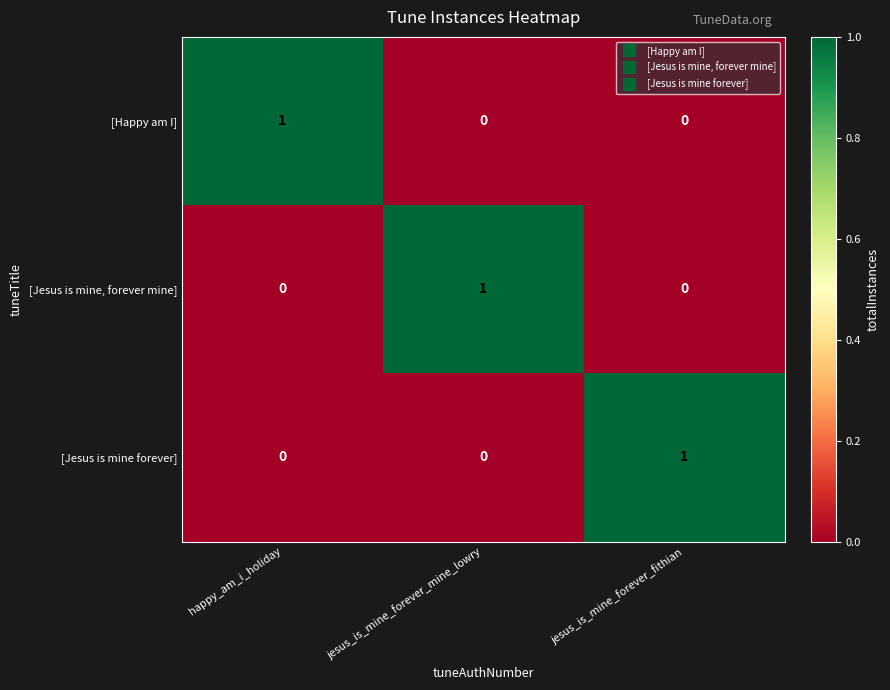

Reading left to right, list all the values displayed in this chart.

[Happy am I]: 1	0	0
[Jesus is mine, forever mine]: 0	1	0
[Jesus is mine forever]: 0	0	1